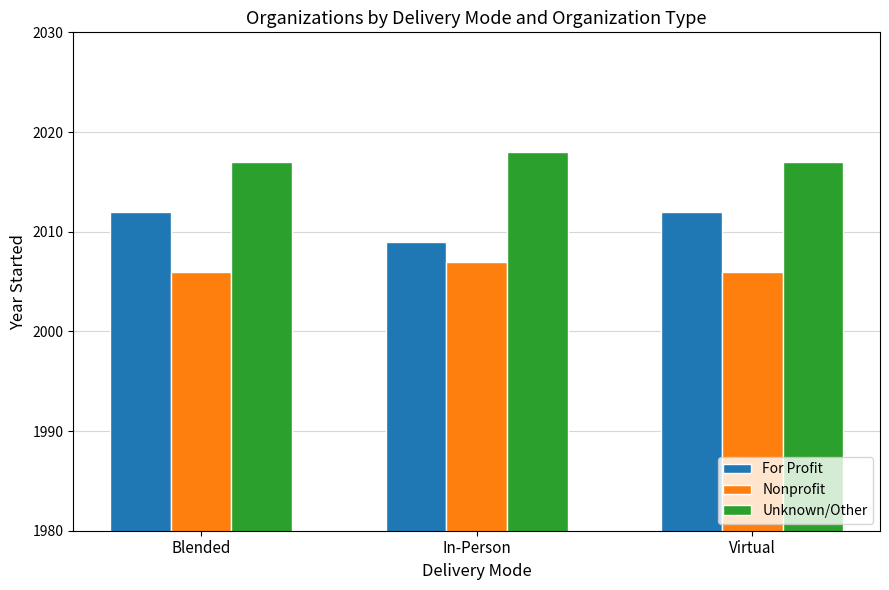

What is the label of the 1st bar from the right?

Virtual